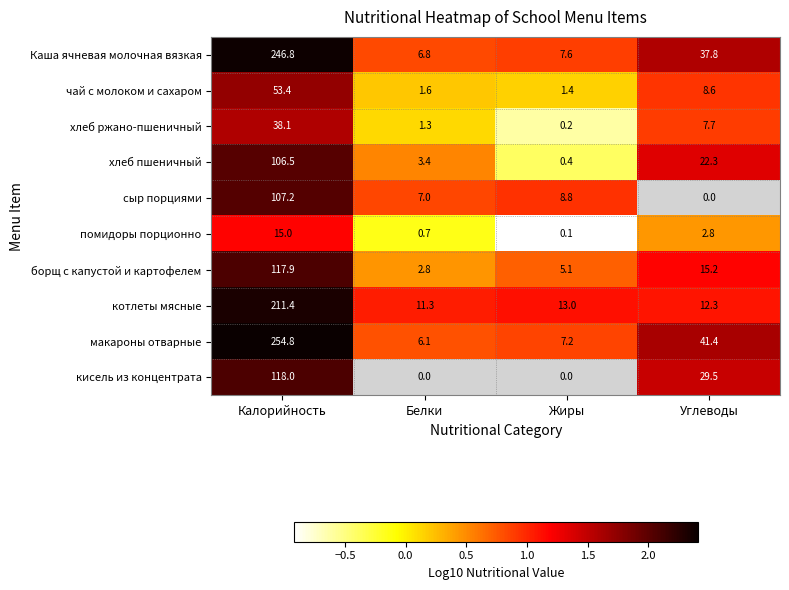

What is the difference between the highest and lowest values at Белки?

1.2